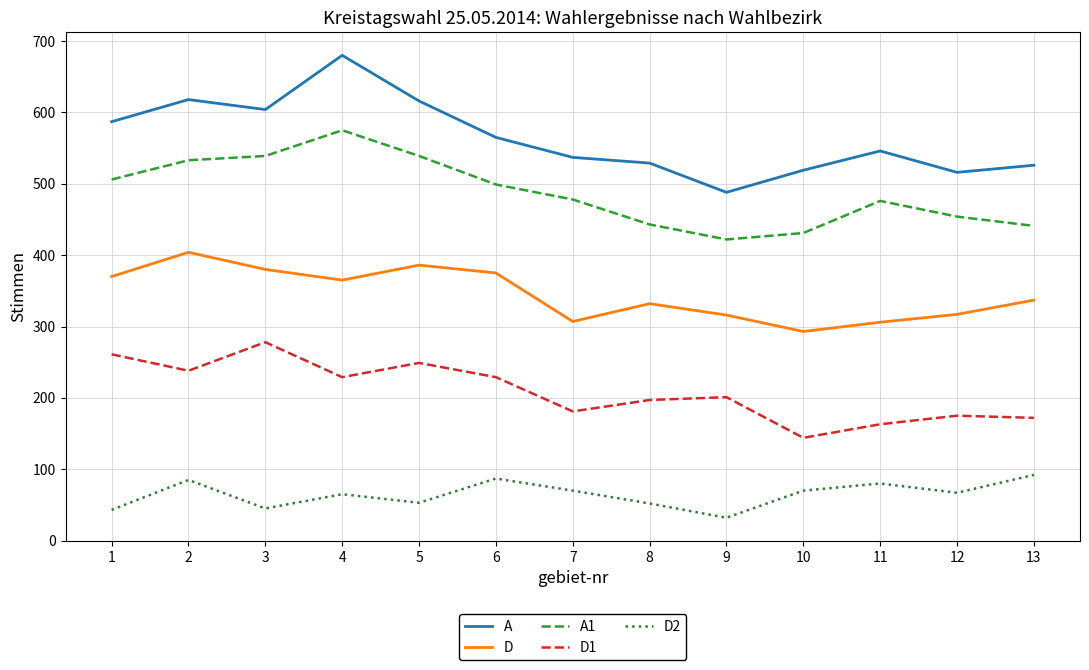

The value of A1 at 6 is 757. True or false?

False